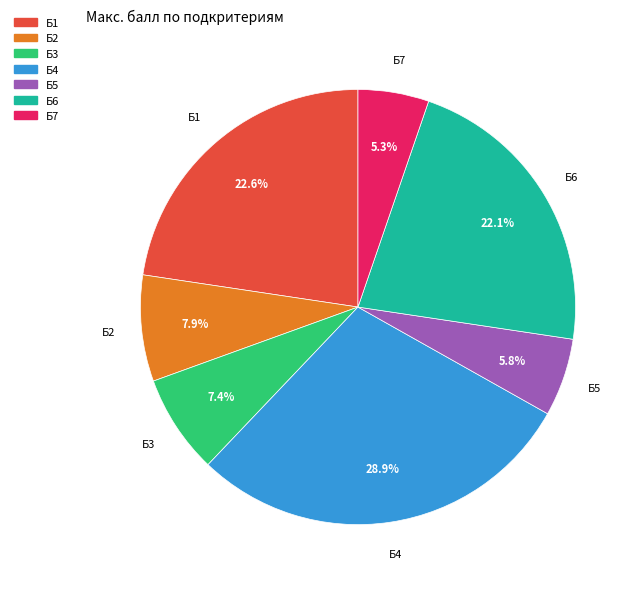

How many segments does this pie chart have?

7